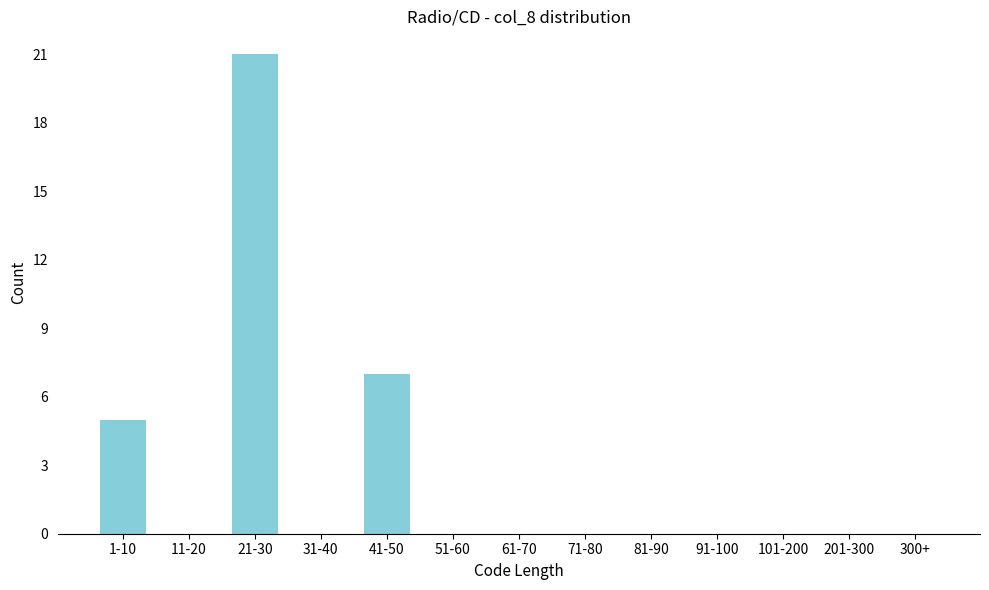

Reading left to right, list all the values displayed in this chart.

1-10=5	11-20=0	21-30=21	31-40=0	41-50=7	51-60=0	61-70=0	71-80=0	81-90=0	91-100=0	101-200=0	201-300=0	300+=0